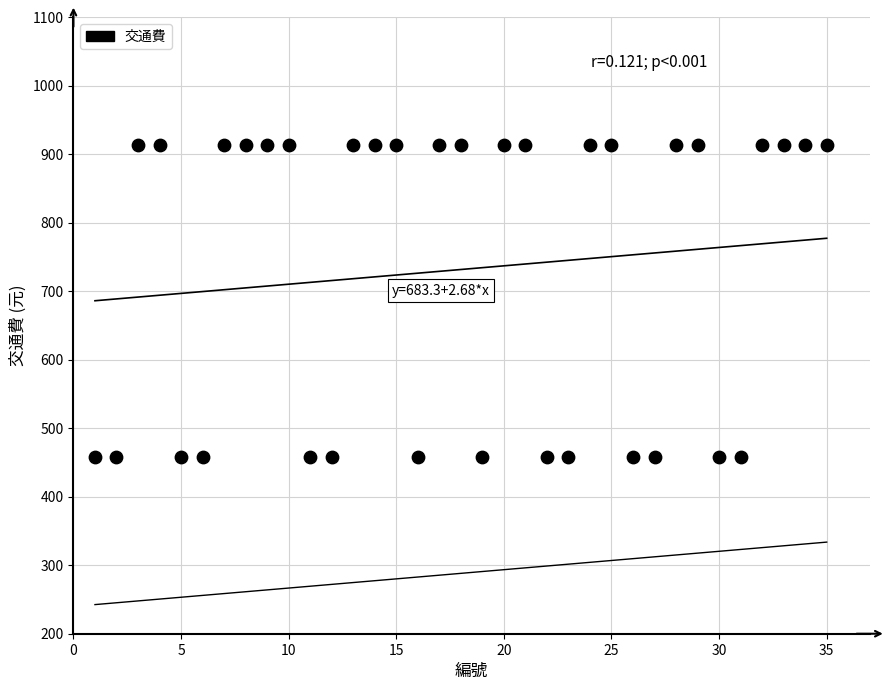

What is the range of Y values (max minus min)?

456